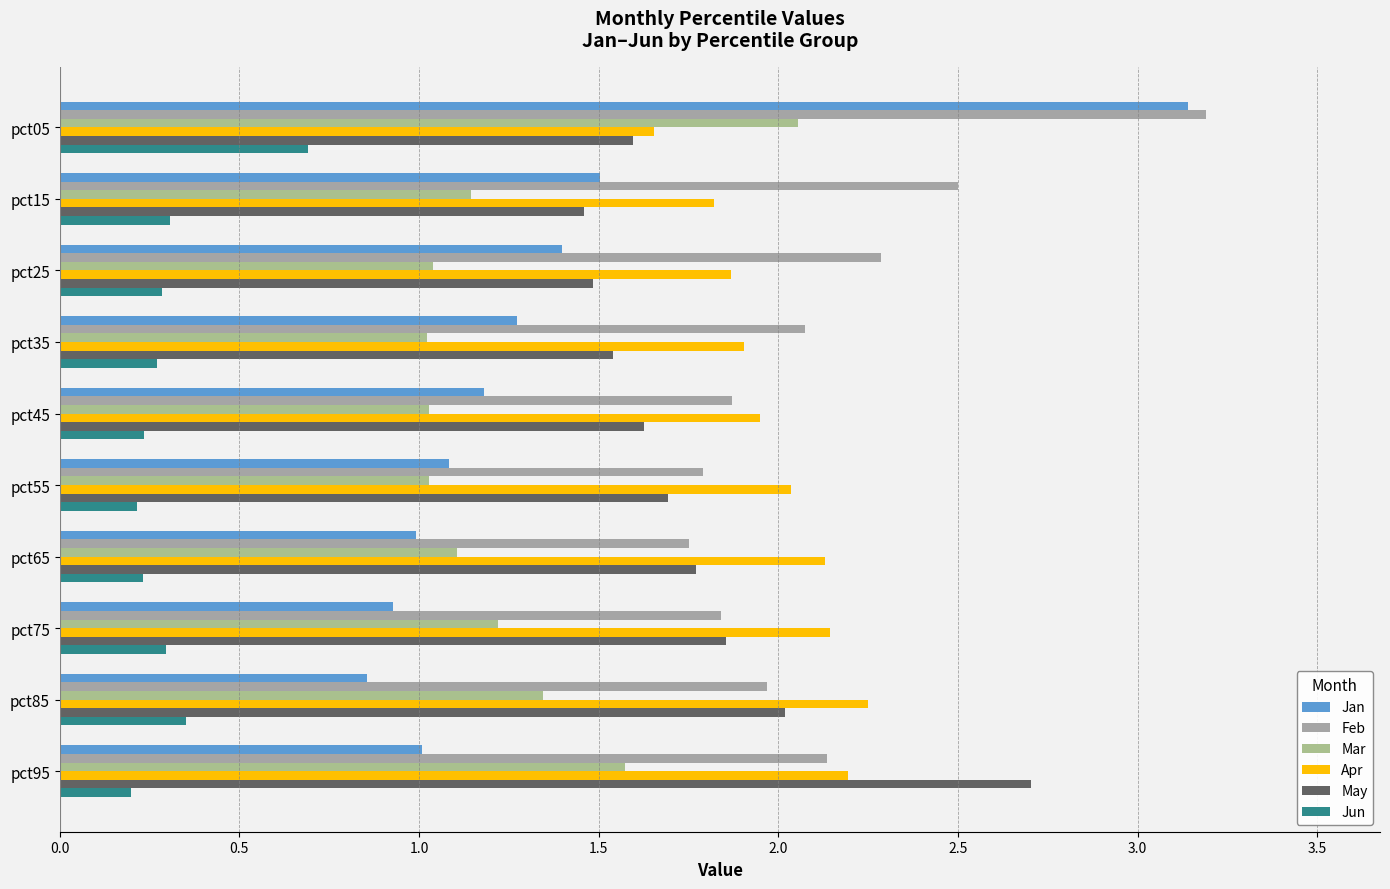

Reading left to right, list all the values displayed in this chart.

Jan: 3.1	1.5	1.4	1.3	1.2	1.1	1.0	0.9	0.9	1.0
Feb: 3.2	2.5	2.3	2.1	1.9	1.8	1.8	1.8	2.0	2.1
Mar: 2.1	1.1	1.0	1.0	1.0	1.0	1.1	1.2	1.3	1.6
Apr: 1.7	1.8	1.9	1.9	1.9	2.0	2.1	2.1	2.2	2.2
May: 1.6	1.5	1.5	1.5	1.6	1.7	1.8	1.9	2.0	2.7
Jun: 0.7	0.3	0.3	0.3	0.2	0.2	0.2	0.3	0.4	0.2